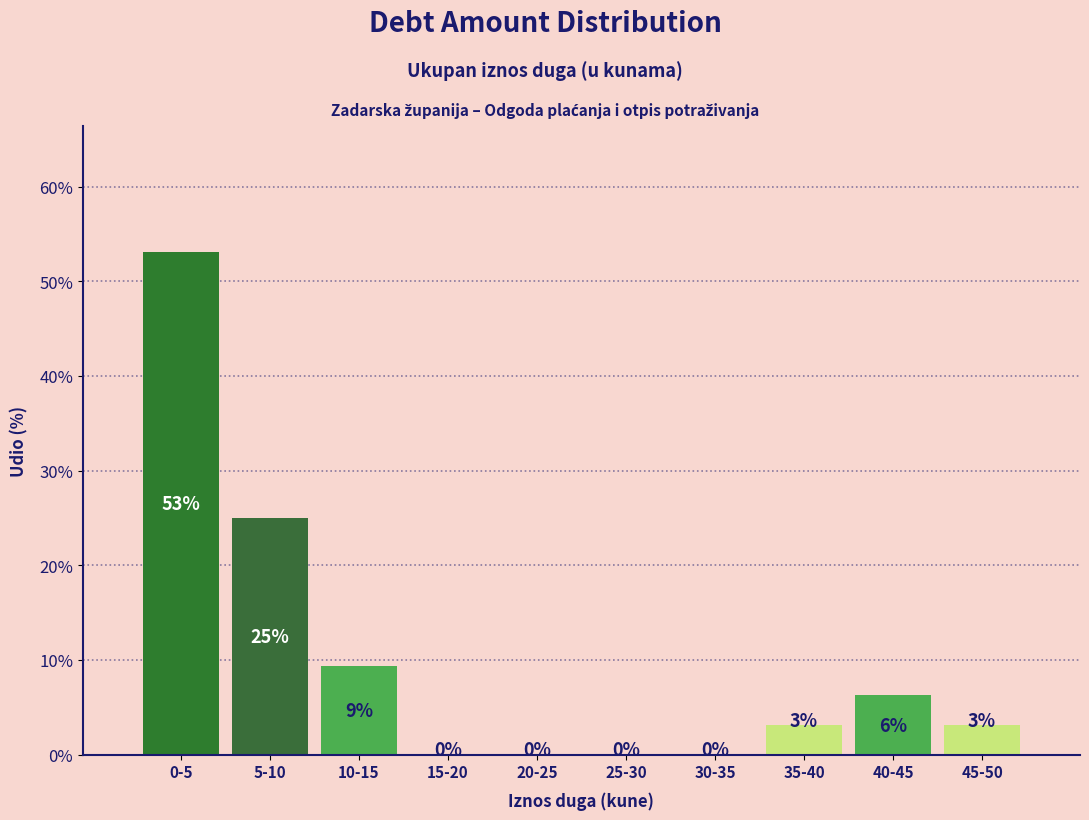

Which has a higher value, 25-30 or 35-40?

35-40